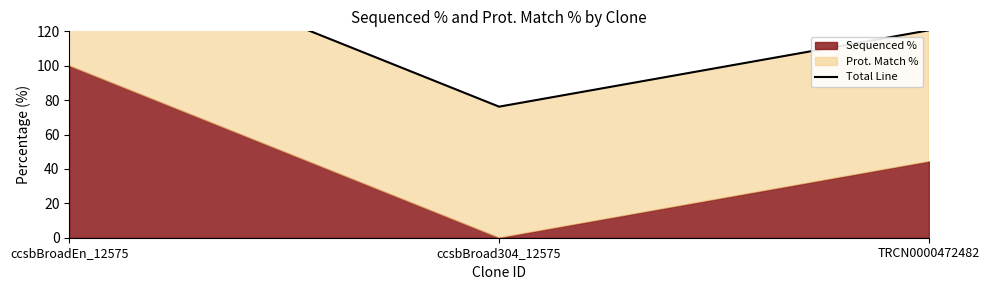

At which category does the chart reach its peak across all series?

ccsbBroadEn_12575